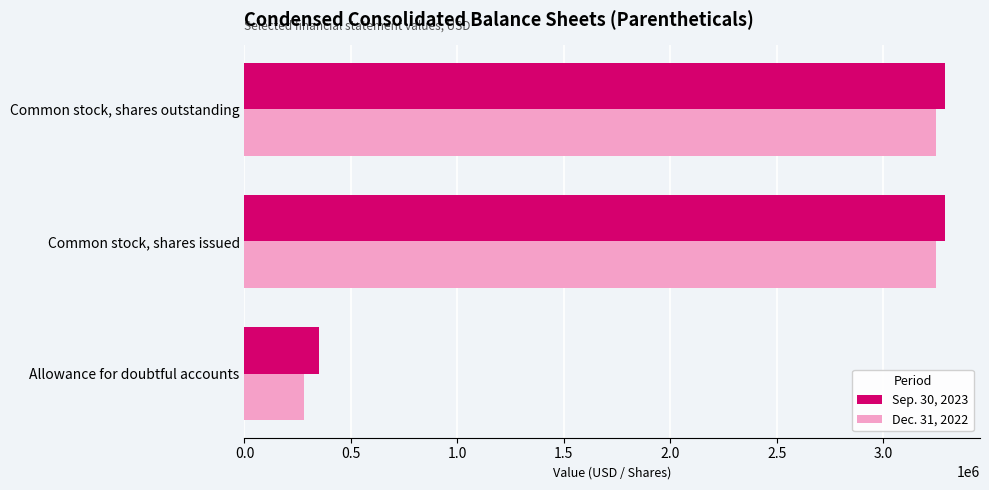

What is the approximate value of Sep. 30, 2023 at Common stock, shares outstanding, to the nearest 50?

3289850